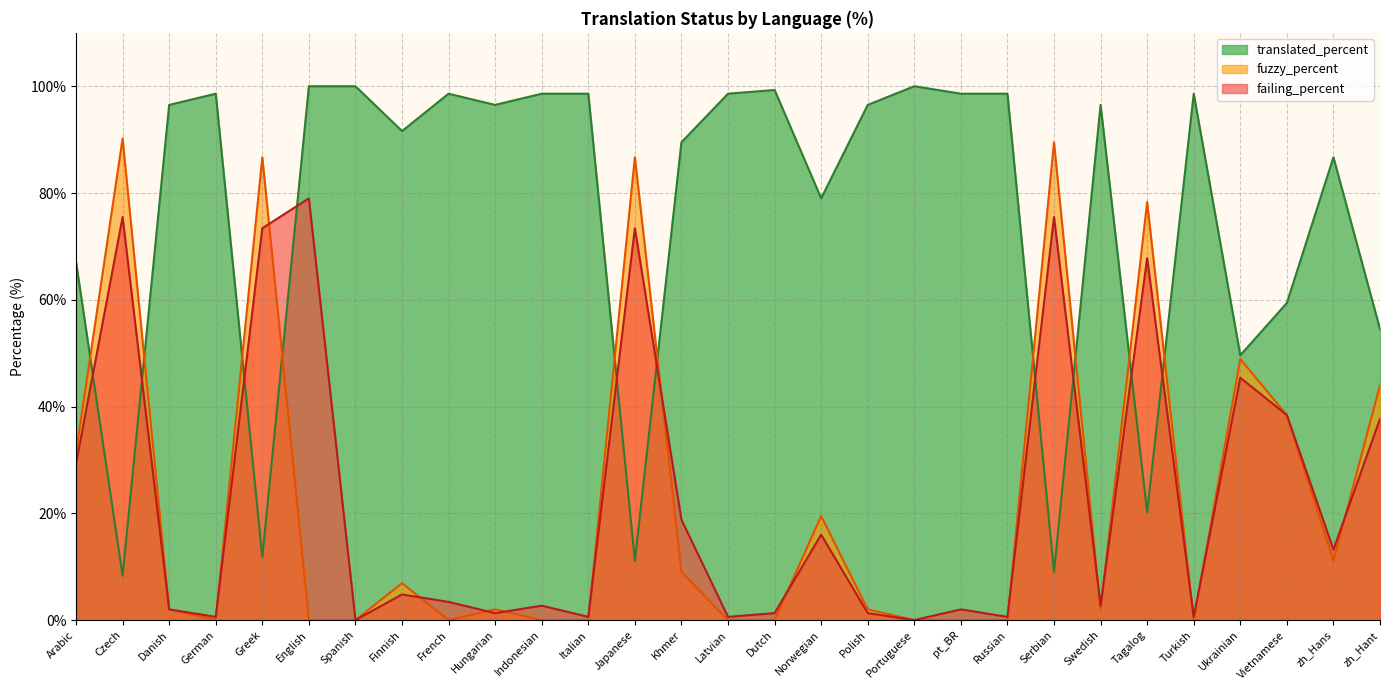

What is the total value across all series at Turkish?

99.2